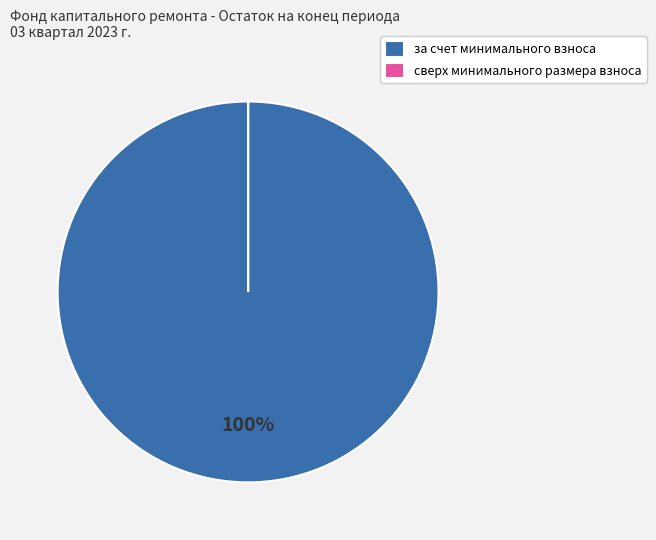

The за счет минимального взноса slice represents 100% of the pie. True or false?

True